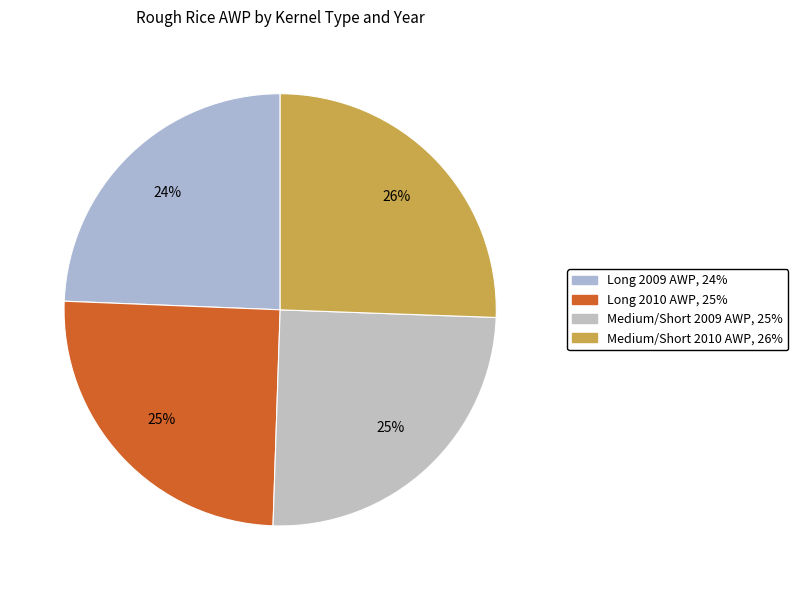

The Medium/Short 2010 AWP slice represents 39% of the pie. True or false?

False